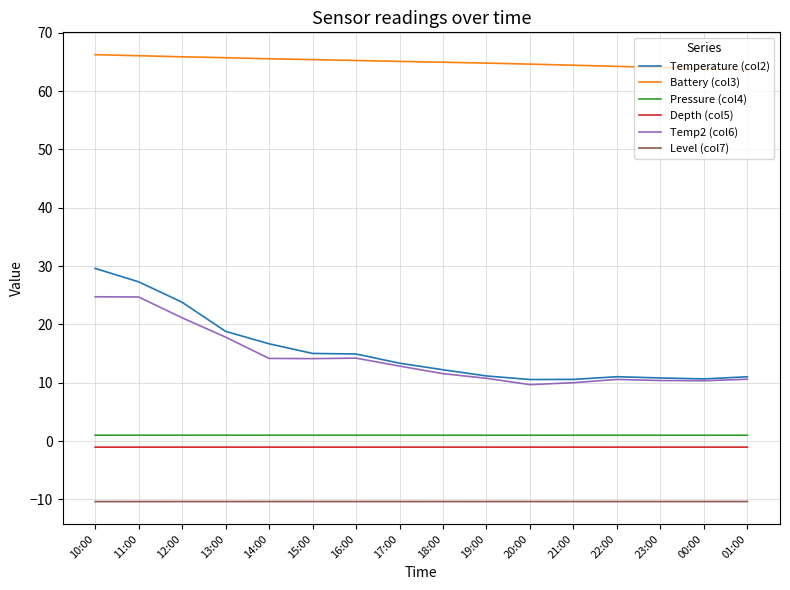

What is the minimum value shown in the chart?

-10.4